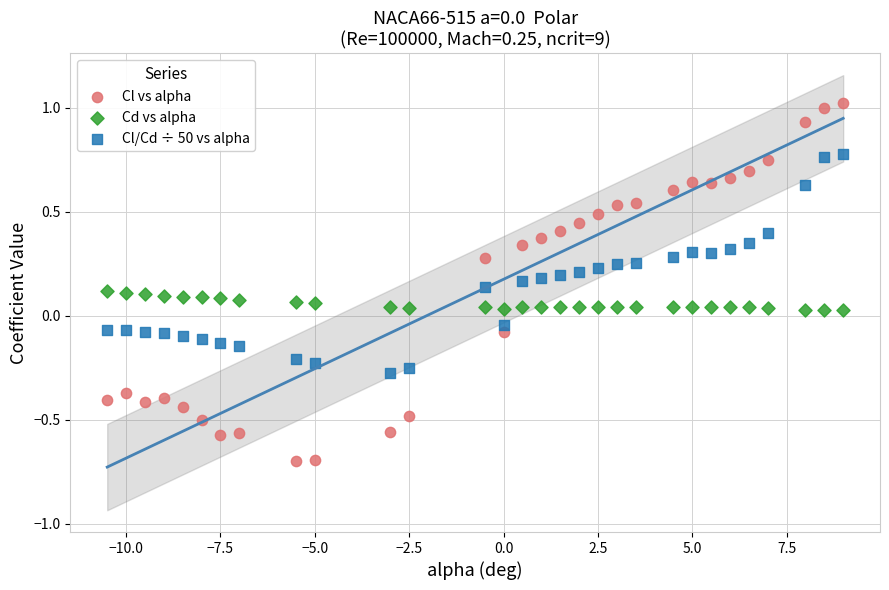

Which series has the widest spread of Y values?

Cl vs alpha